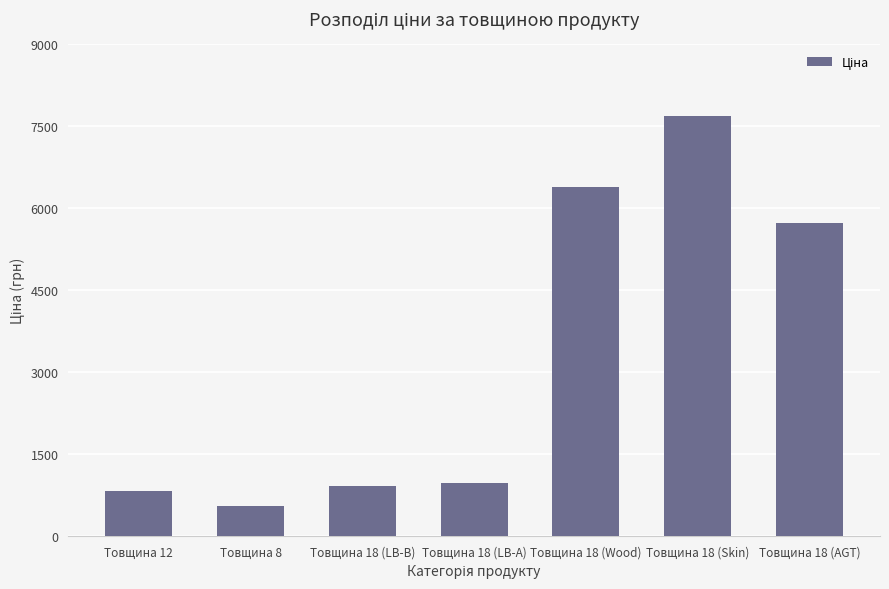

How many categories are shown in the chart?

7